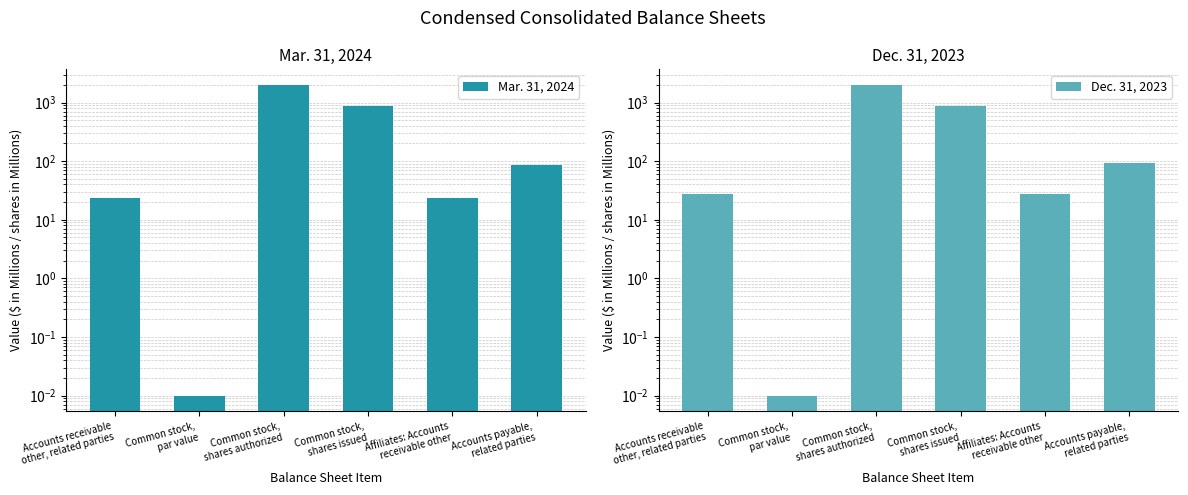

Which series changed the most between Accounts receivable
other, related parties and Accounts payable,
related parties?

Dec. 31, 2023